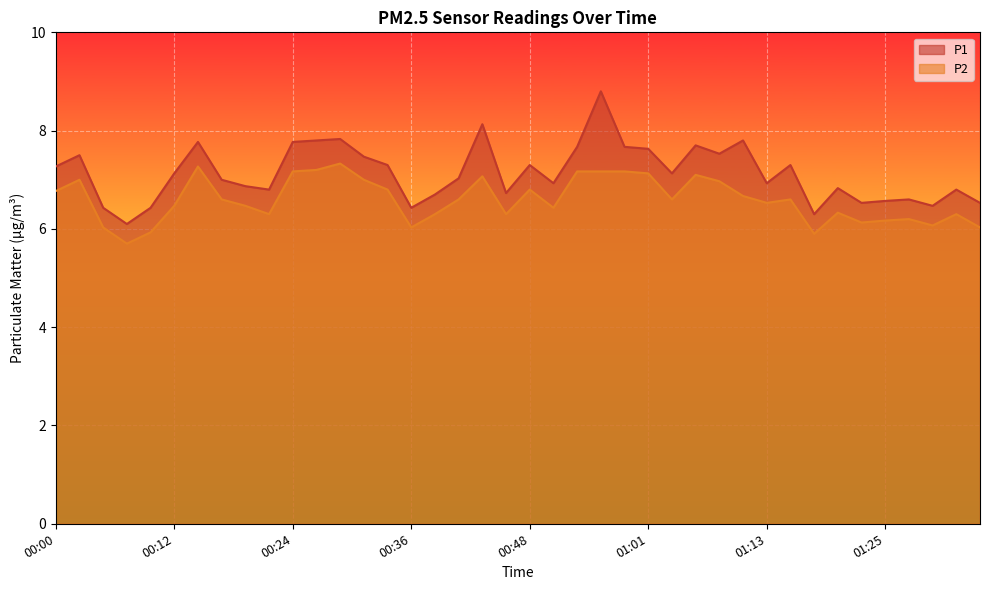

What is the label of the 7th point from the right?

01:20